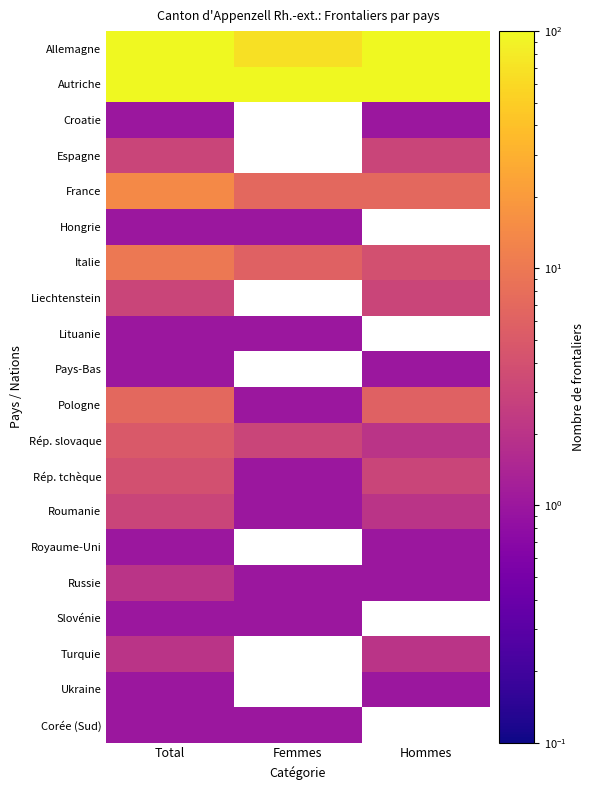

What is the approximate value of Pologne at Femmes?

1.0